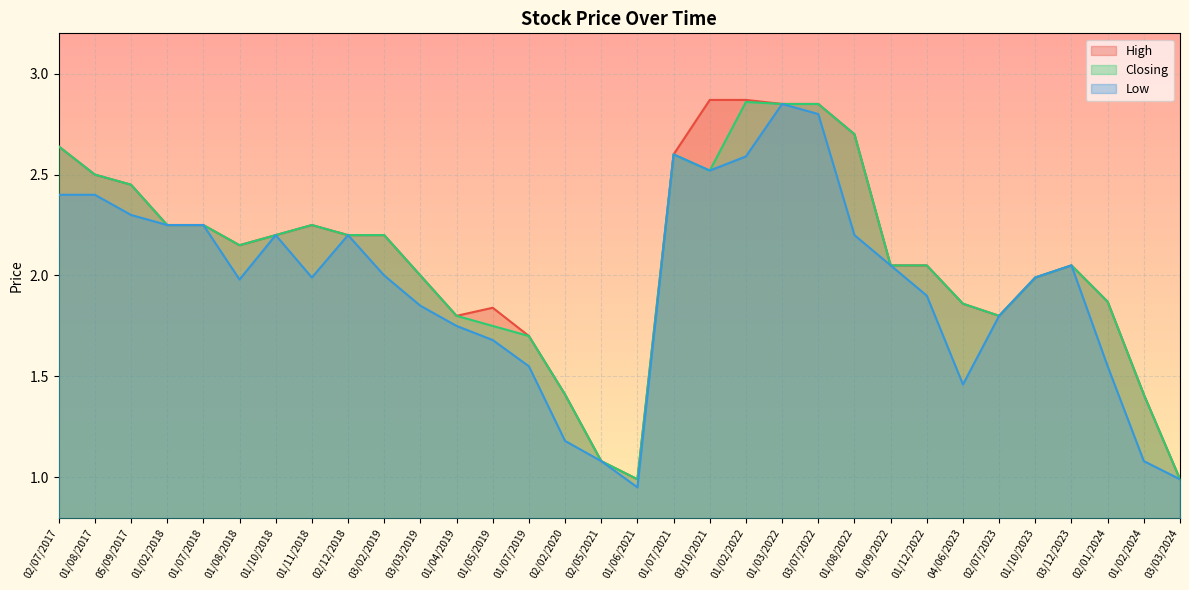

List the series in order of their peak value, highest first.

High, Closing, Low